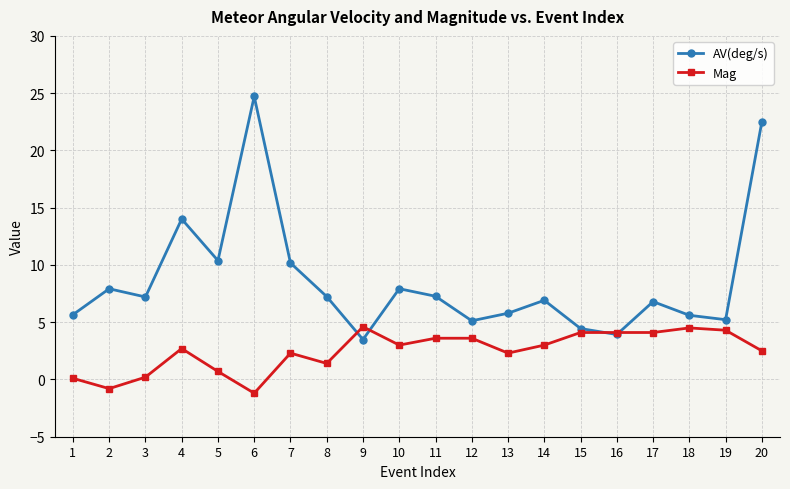

Which series has the widest spread of values?

AV(deg/s)